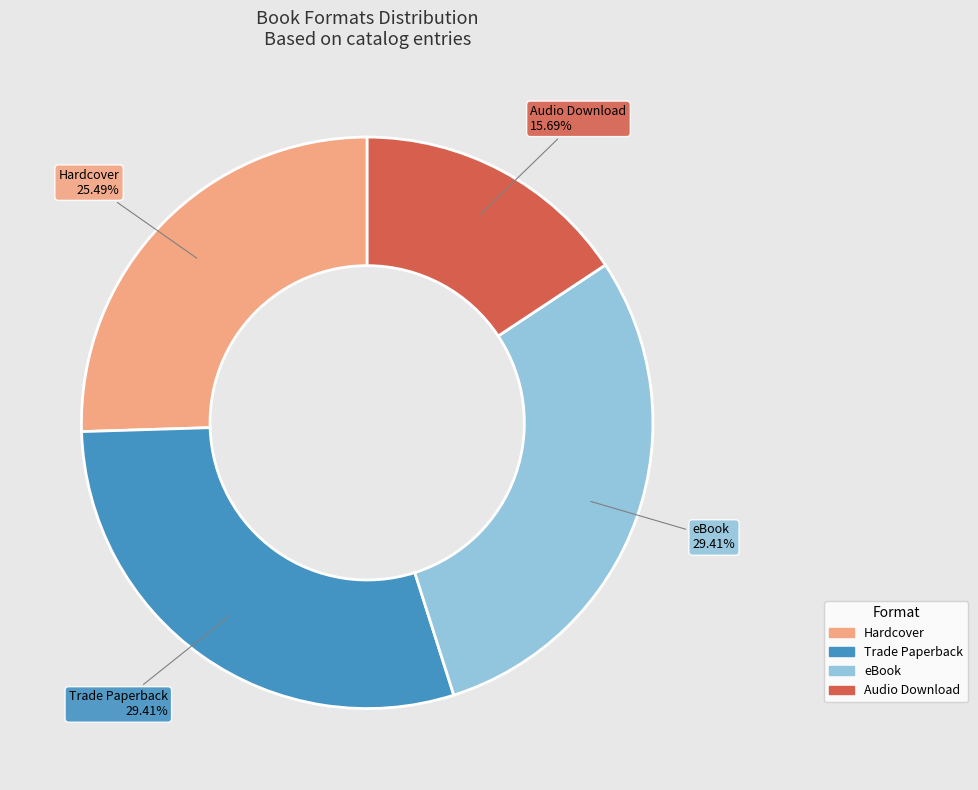

Does eBook represent more than half of the total?

No